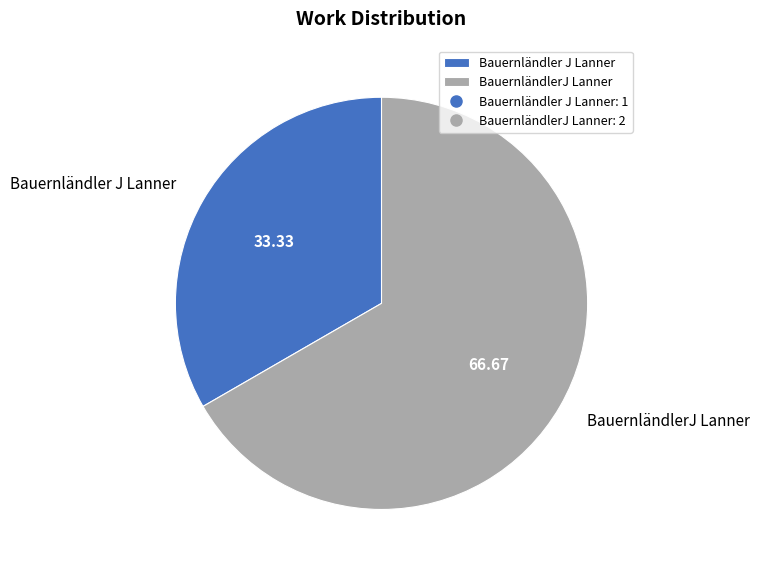

Is the sum of Bauernländler J Lanner and BauernländlerJ Lanner greater than half?

Yes